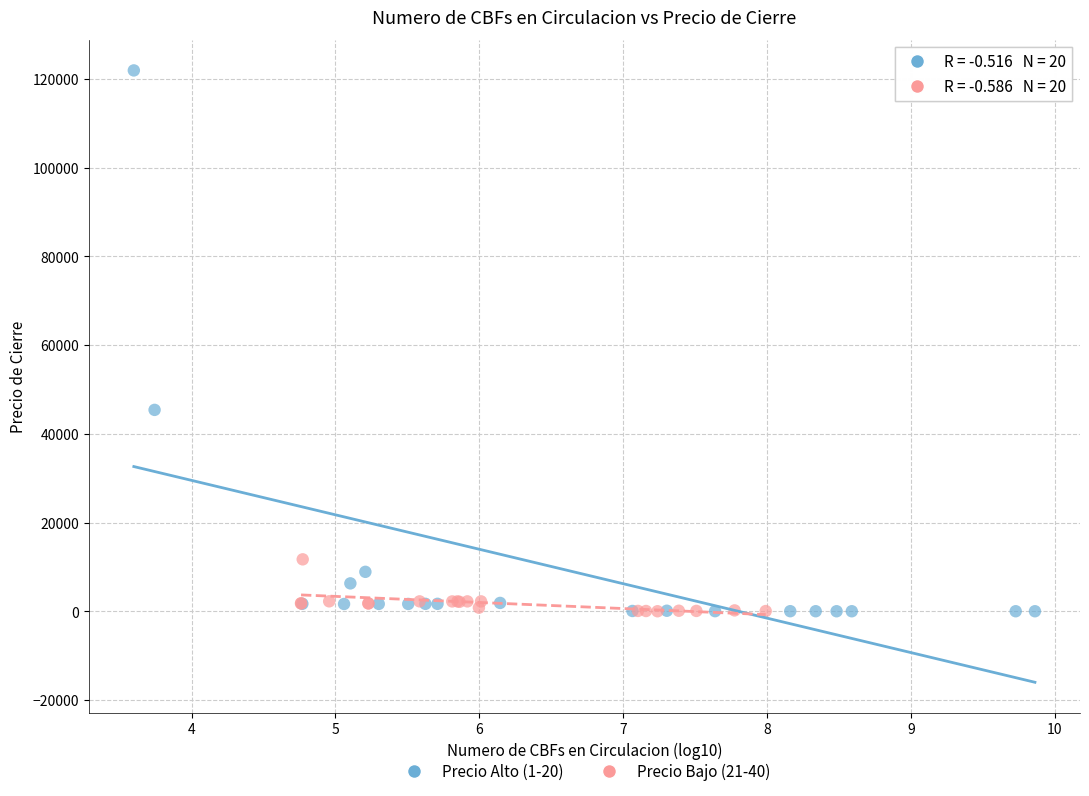

Which series reaches the maximum Y coordinate?

Precio Alto (1-20)